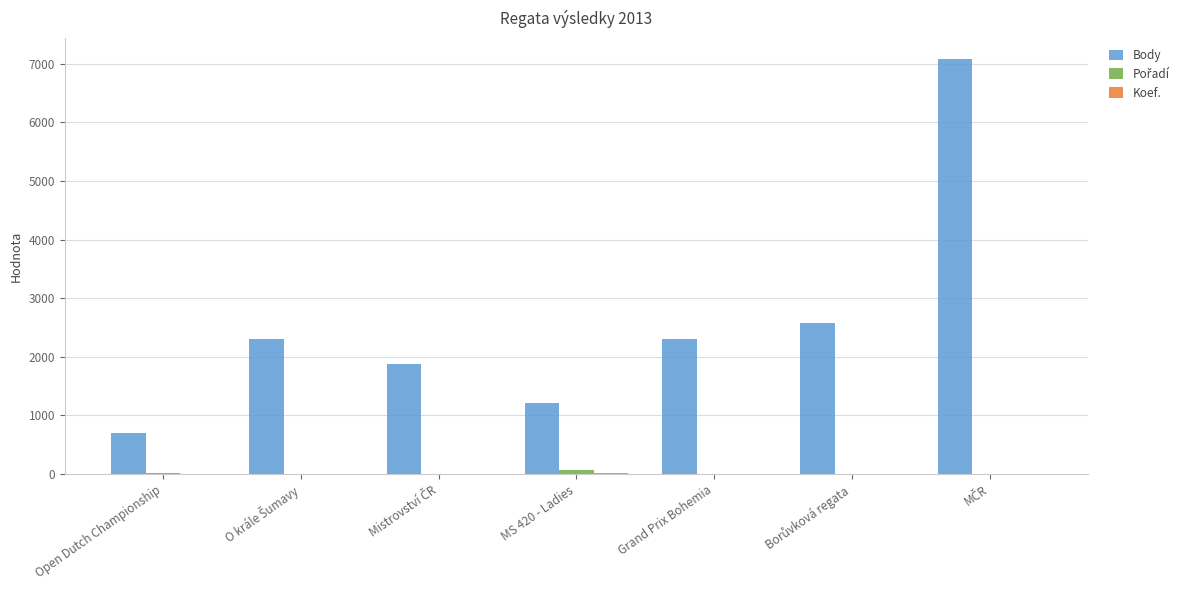

What is the sum of all Body values?

18072